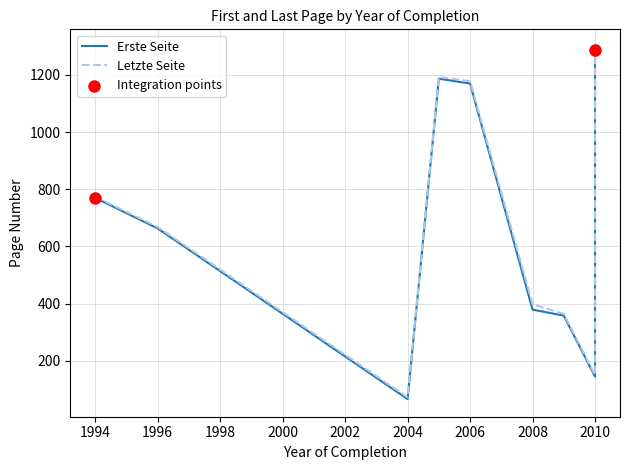

At which category is the sum across all series the highest?

2010